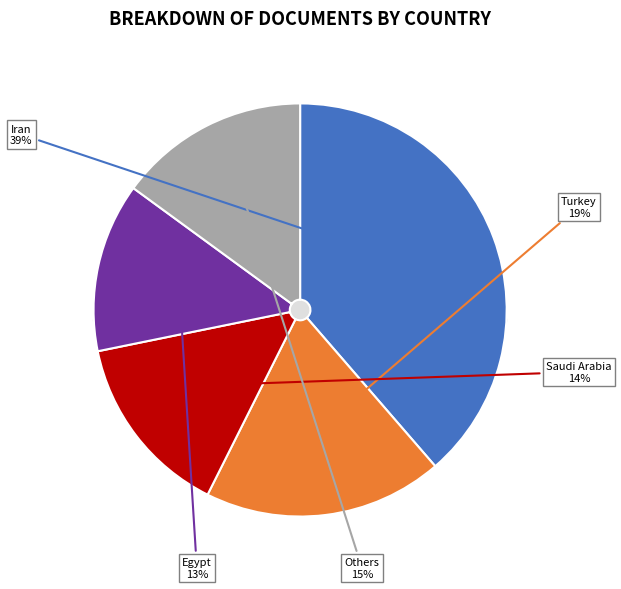

The Iran slice represents 39% of the pie. True or false?

True